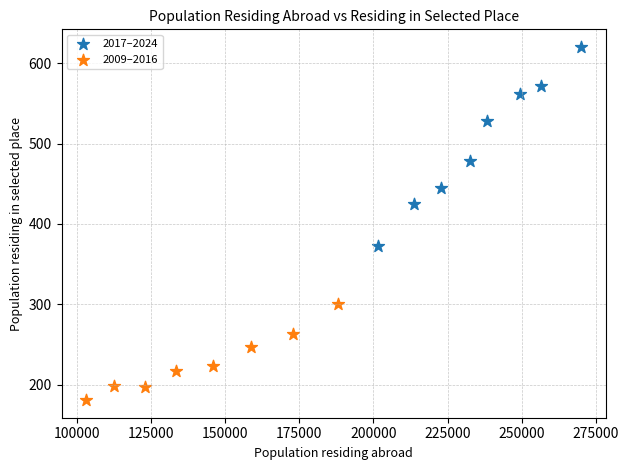

Which series has the widest spread of Y values?

2017–2024